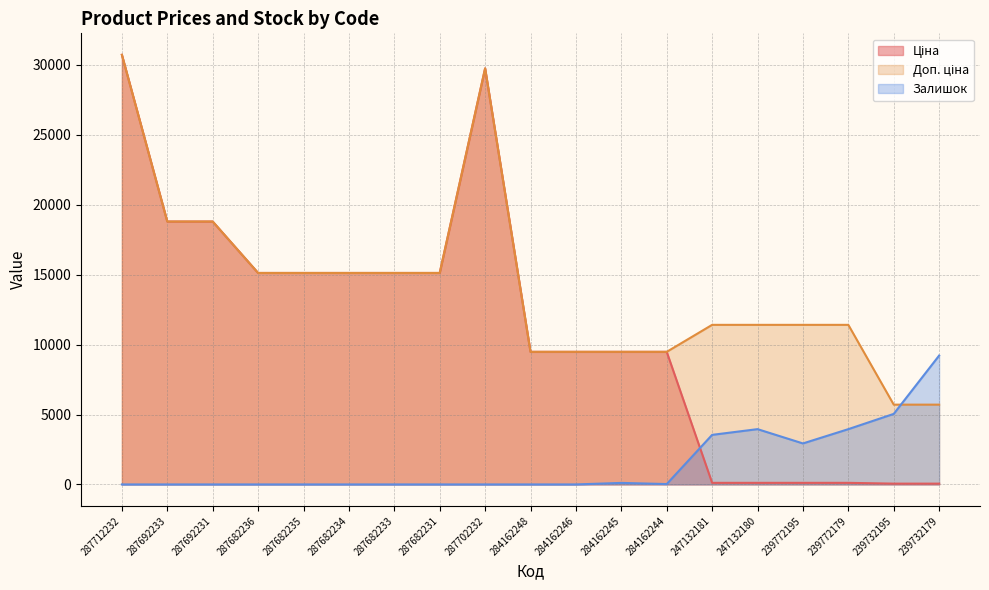

What is the difference between the highest and lowest values at 239732179?

9158.1